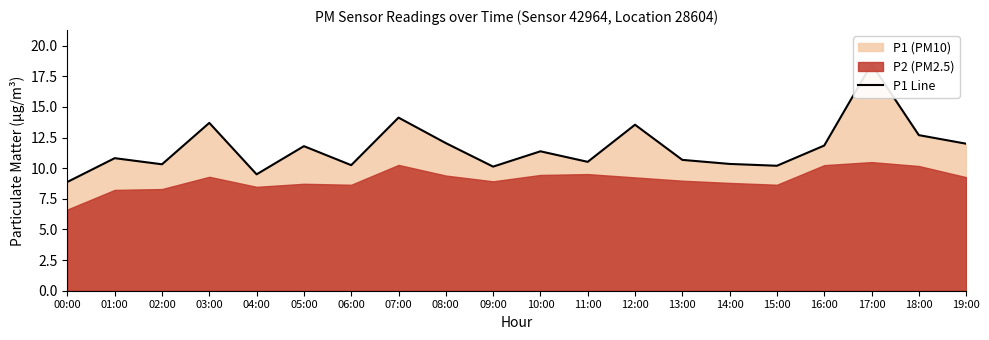

How many values exceed 11?

10